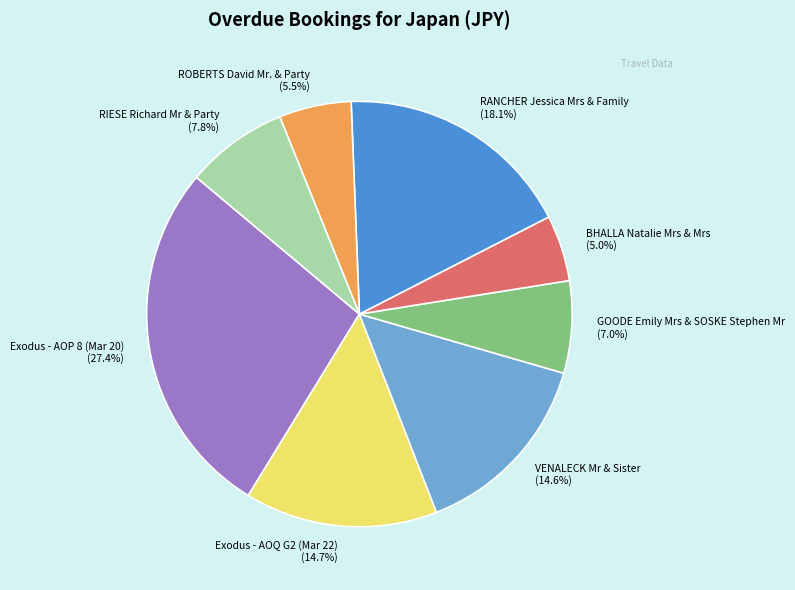

What percentage do VENALECK Mr & Sister and BHALLA Natalie Mrs & Mrs together represent?

19.6%